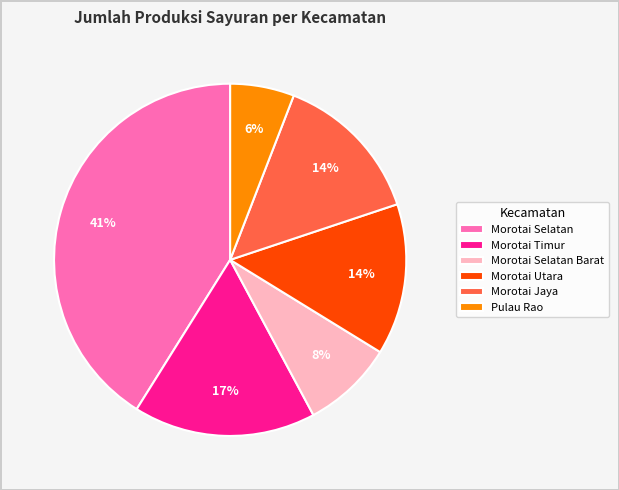

Does Pulau Rao represent more than half of the total?

No